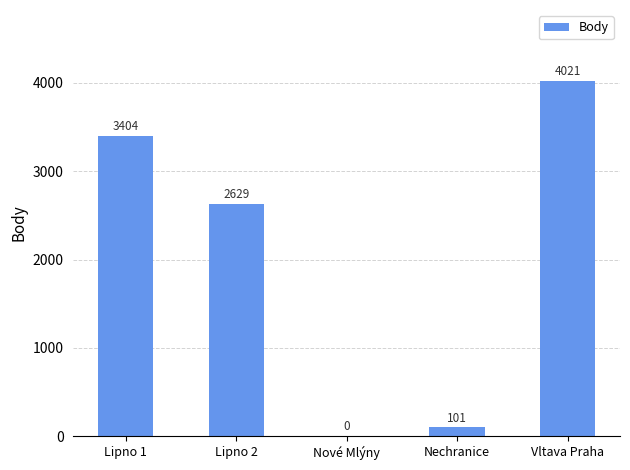

Count the number of data series in this chart.

1